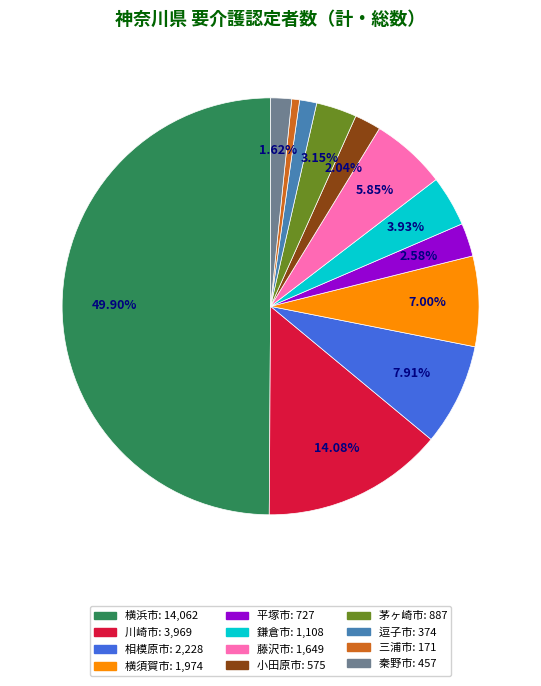

Which slice is the smallest?

三浦市